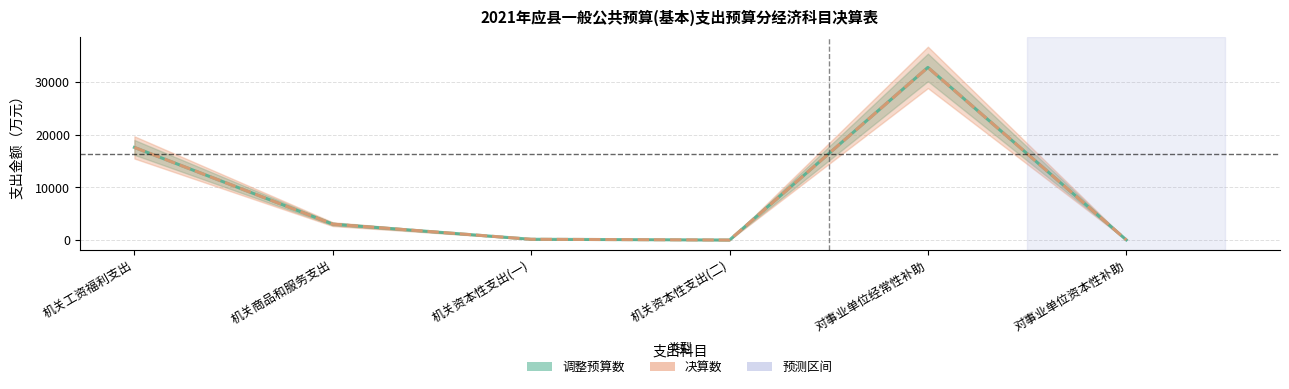

Reading left to right, what are all the values shown in this chart?

调整预算数: 机关工资福利支出=17605	机关商品和服务支出=3017	机关资本性支出(一)=145	机关资本性支出(二)=0	对事业单位经常性补助=32813	对事业单位资本性补助=29
决算数: 机关工资福利支出=17605	机关商品和服务支出=3017	机关资本性支出(一)=145	机关资本性支出(二)=0	对事业单位经常性补助=32813	对事业单位资本性补助=29